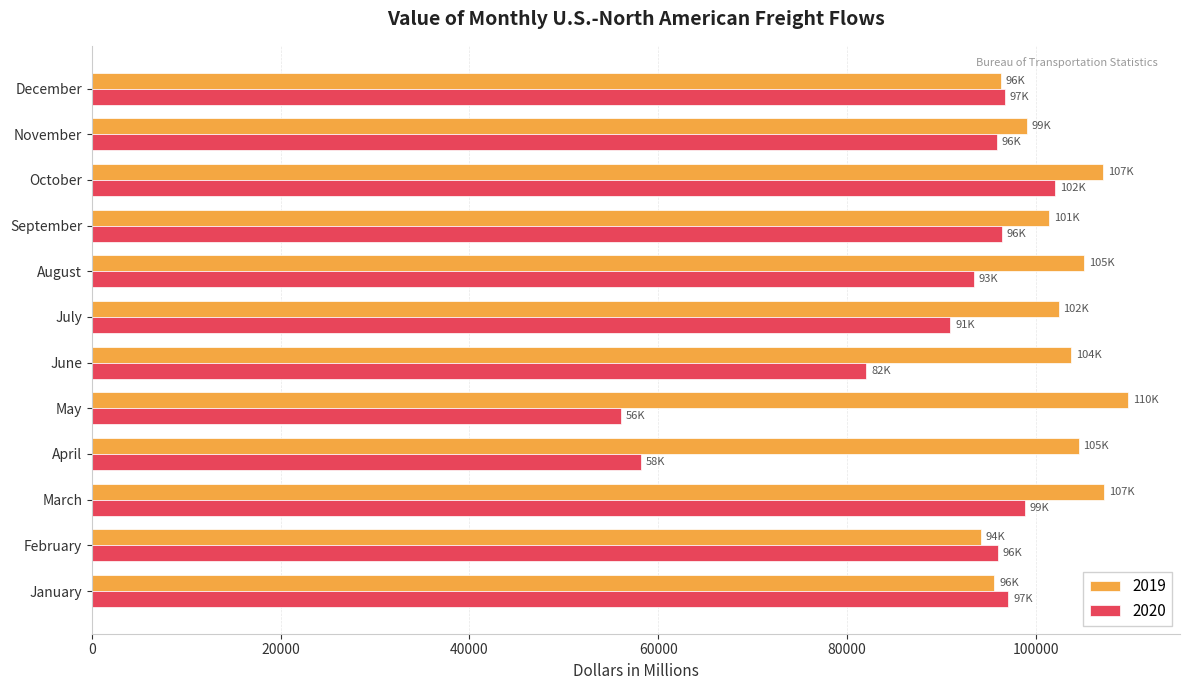

At which category is the sum across all series the highest?

October